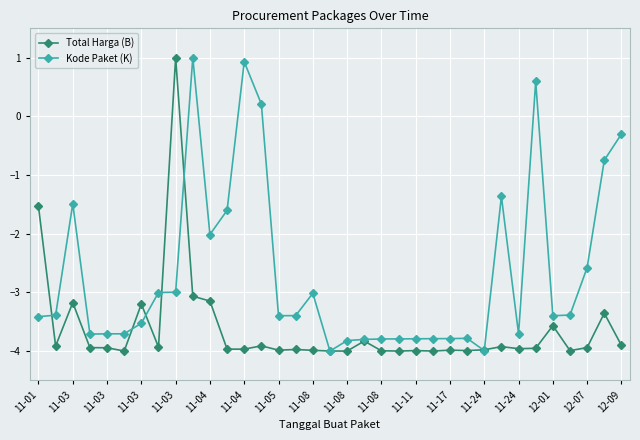

How many values in the Total Harga (B) series are below -3?

33